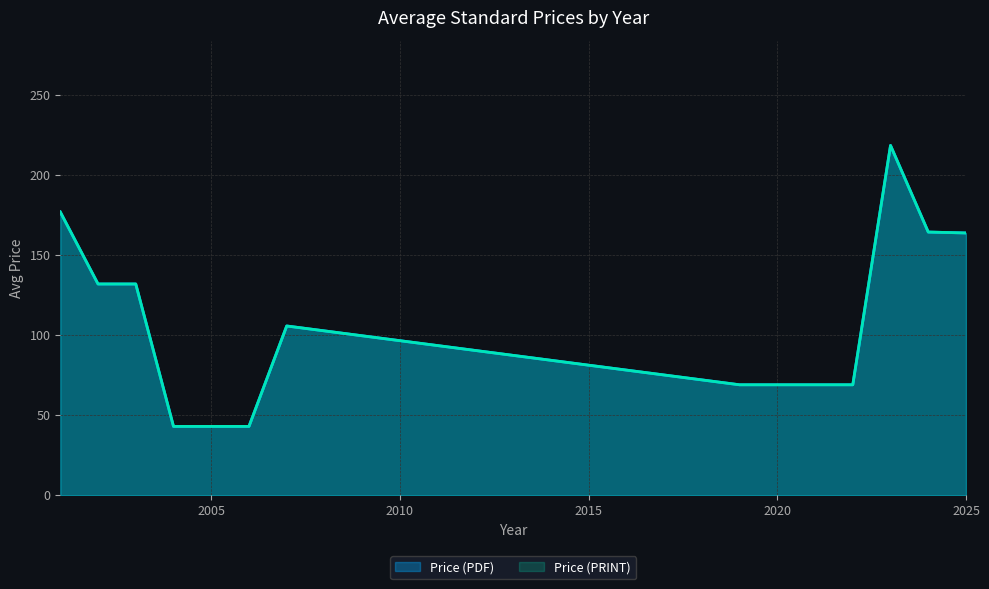

What is the maximum value for Price (PDF)?

406.0